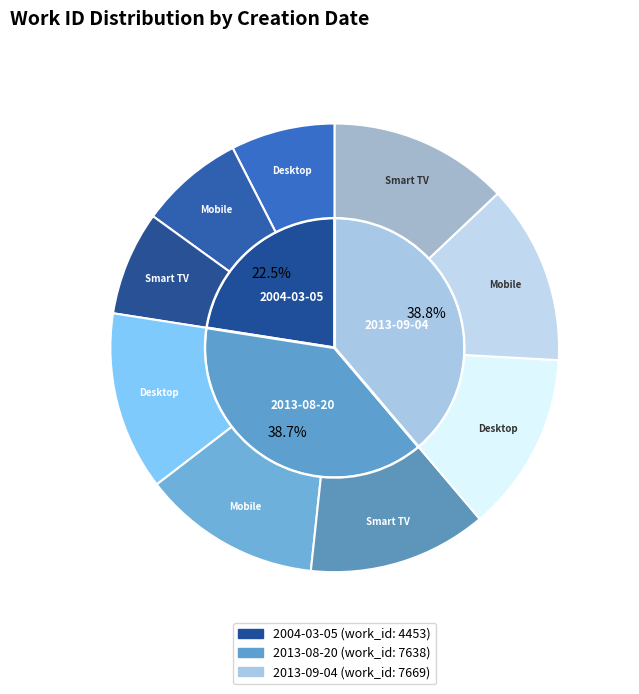

Is it true that 2013-08-20 is 30% of the pie?

False